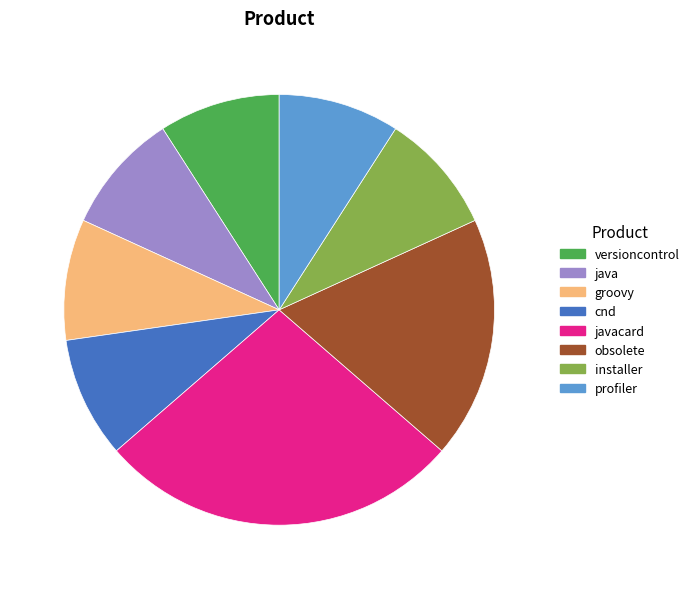

True or false: versioncontrol accounts for 1% of the total.

False